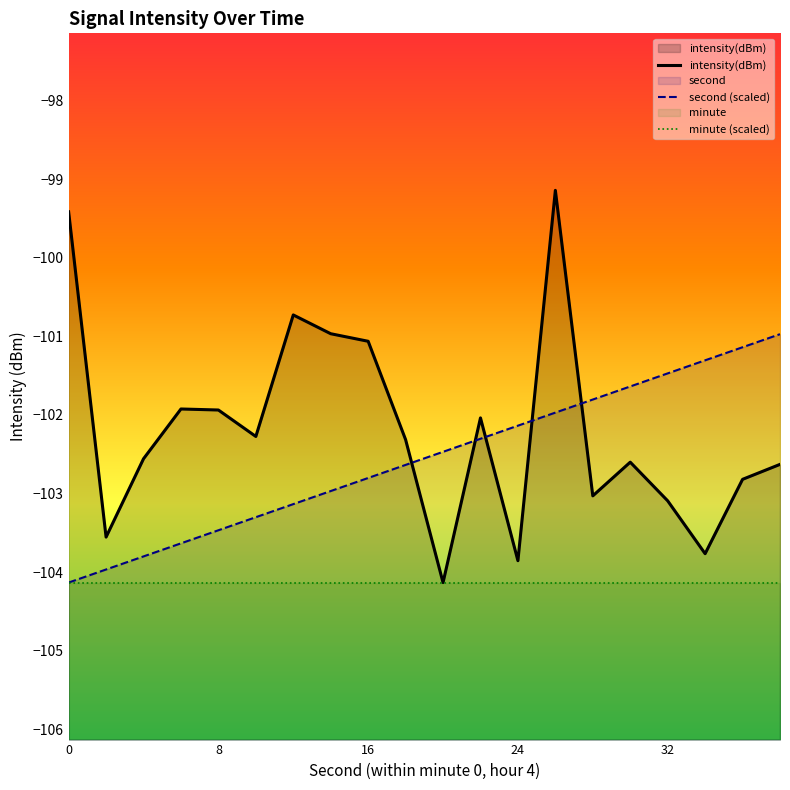

Is the value of second (scaled) at 16 greater than the value of intensity(dBm) at 15?

No